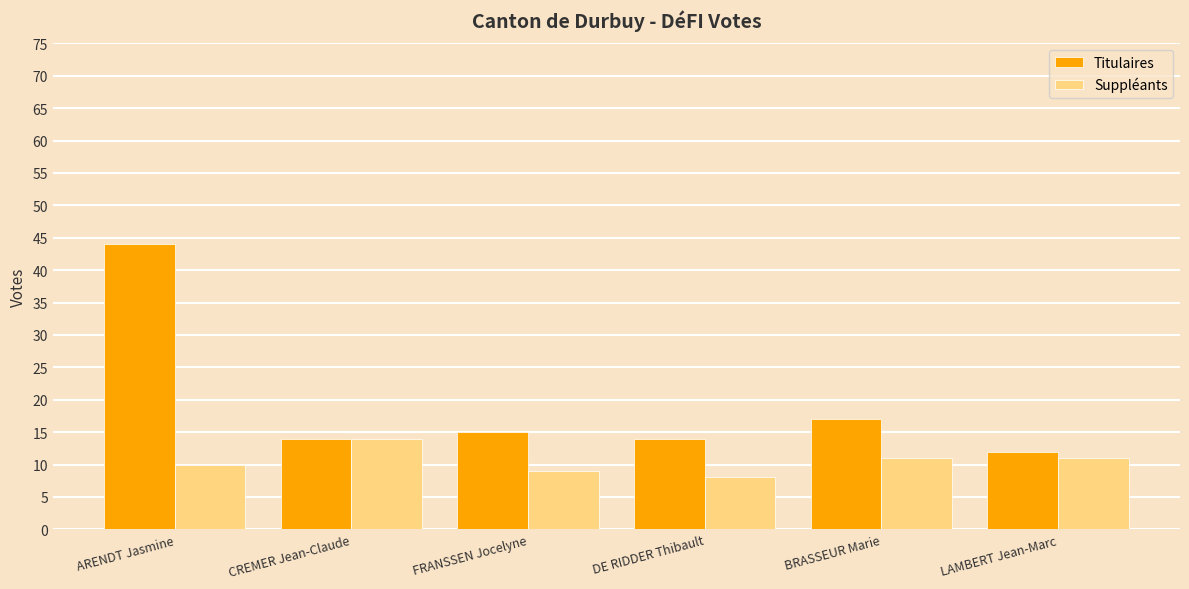

Where is Titulaires nearest to the value 28?

BRASSEUR Marie